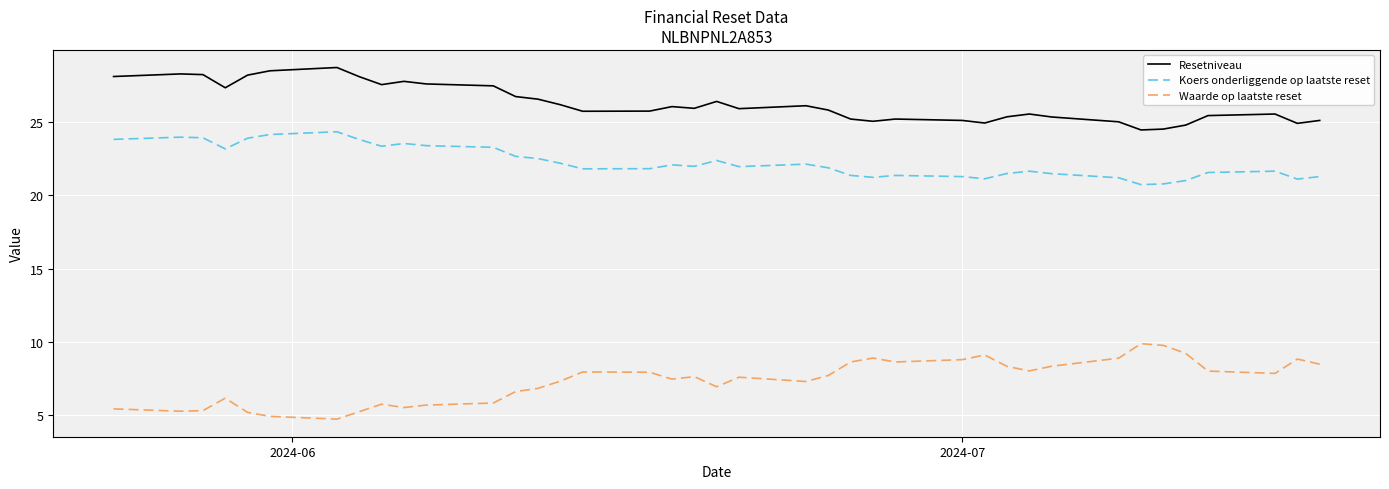

Which series has the largest total across all categories?

Resetniveau